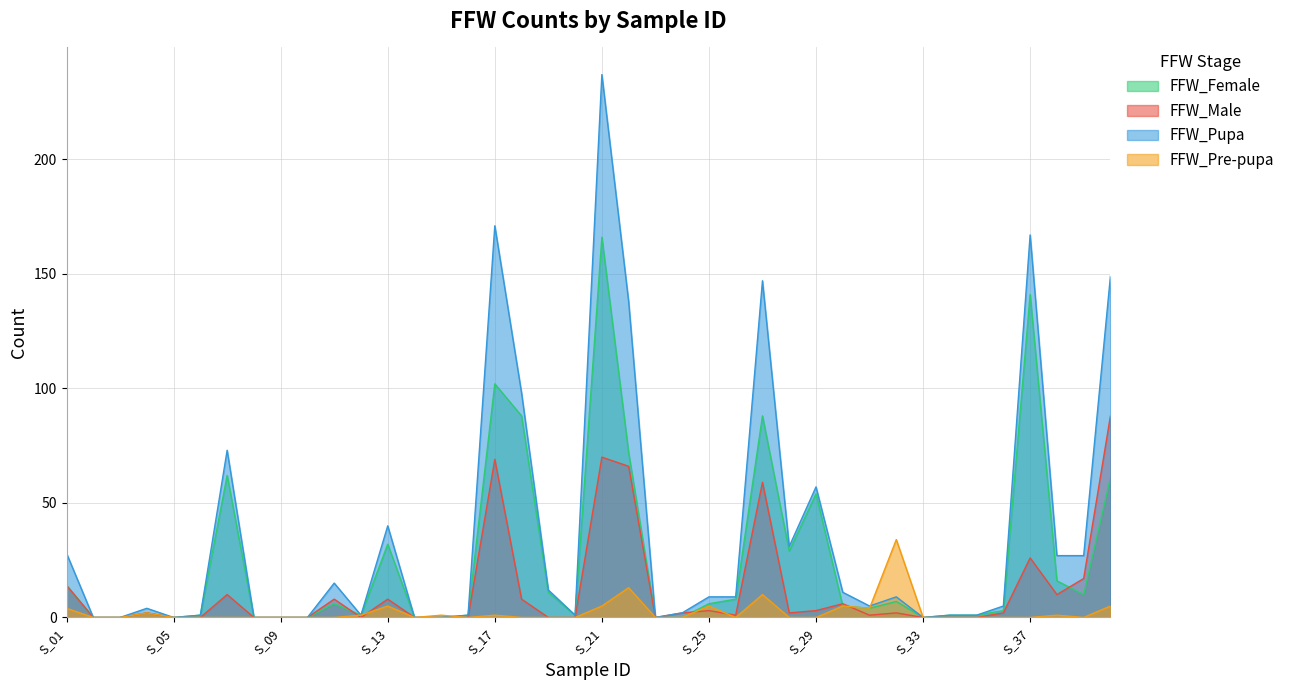

Which series has the largest total across all categories?

FFW_Pupa